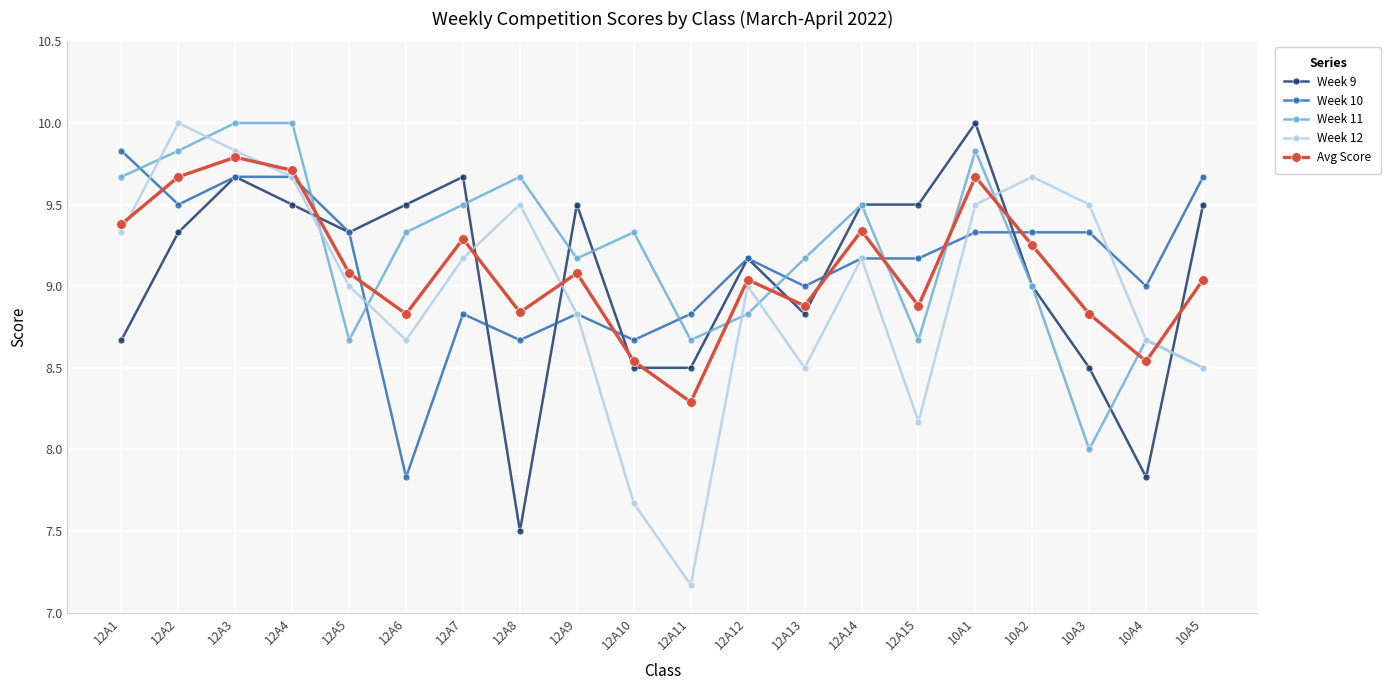

What is the average value of the Week 10 series?

9.1